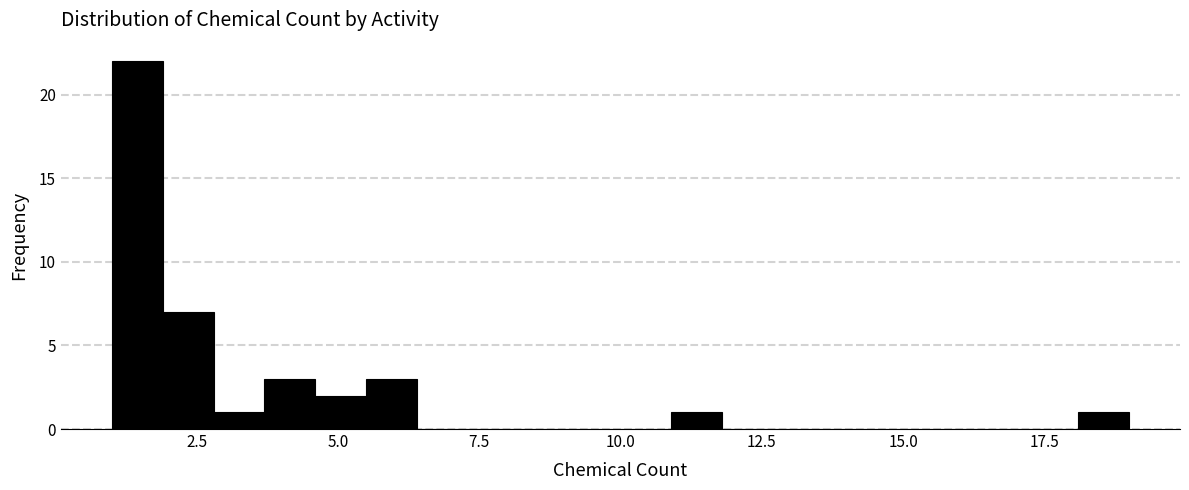

Read against the x-axis, roughly where is the centre of the tallest bar?

1.5